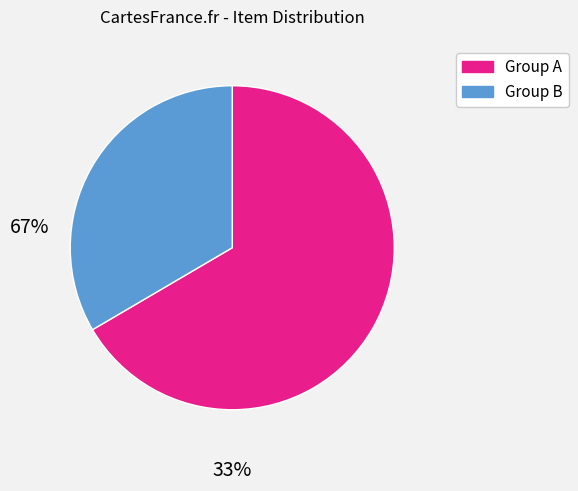

Is there a majority slice in this chart?

Yes